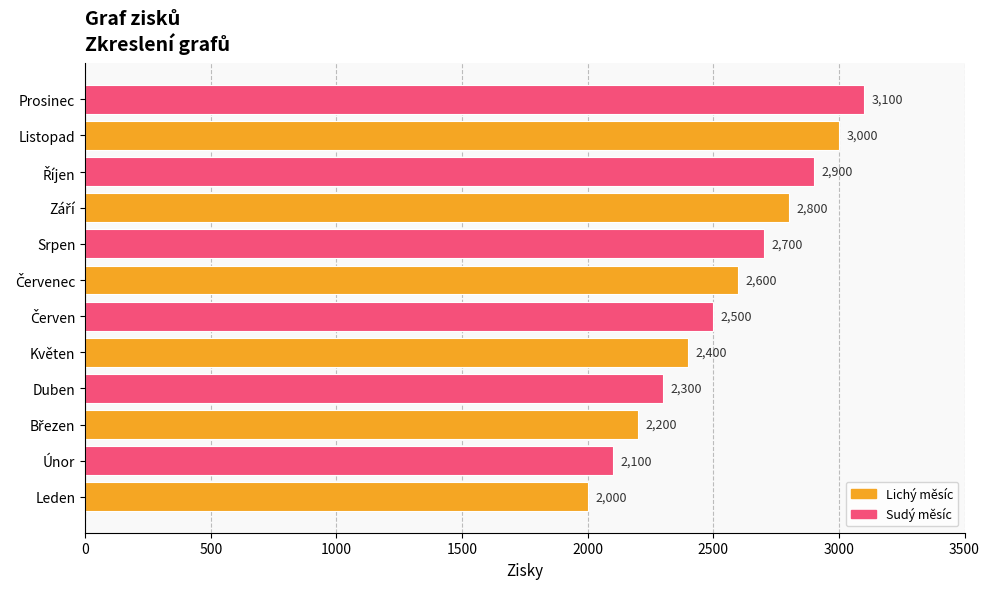

What is the greatest value displayed?

3100